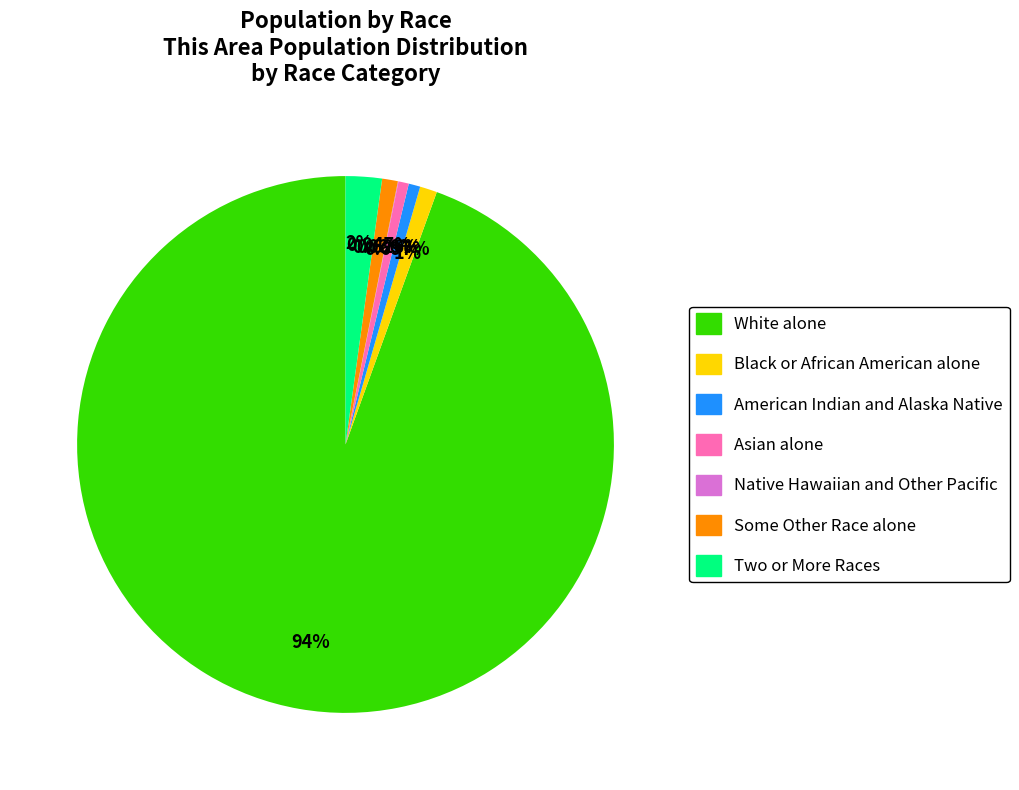

What is the largest slice in the pie chart?

White alone